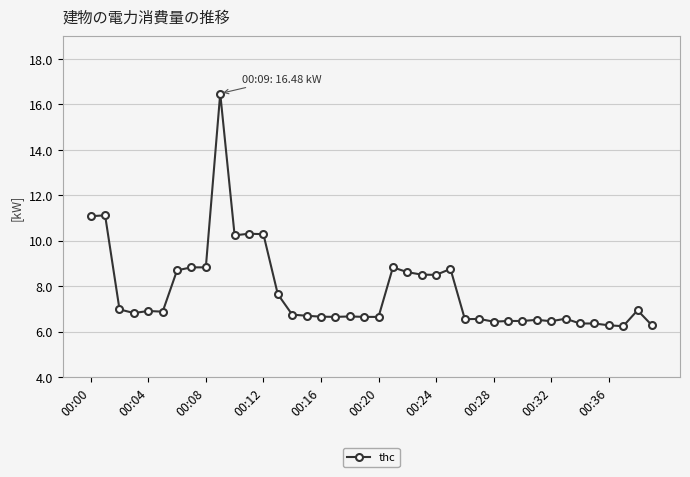

What is the value of the 15th point from the left?

6.8